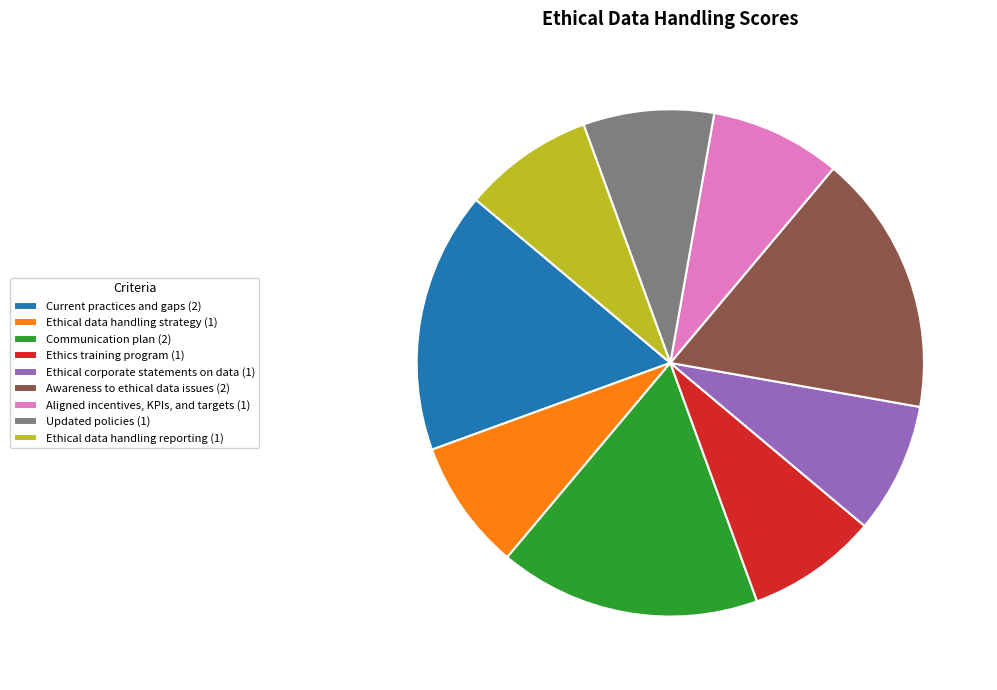

How many segments does this pie chart have?

9